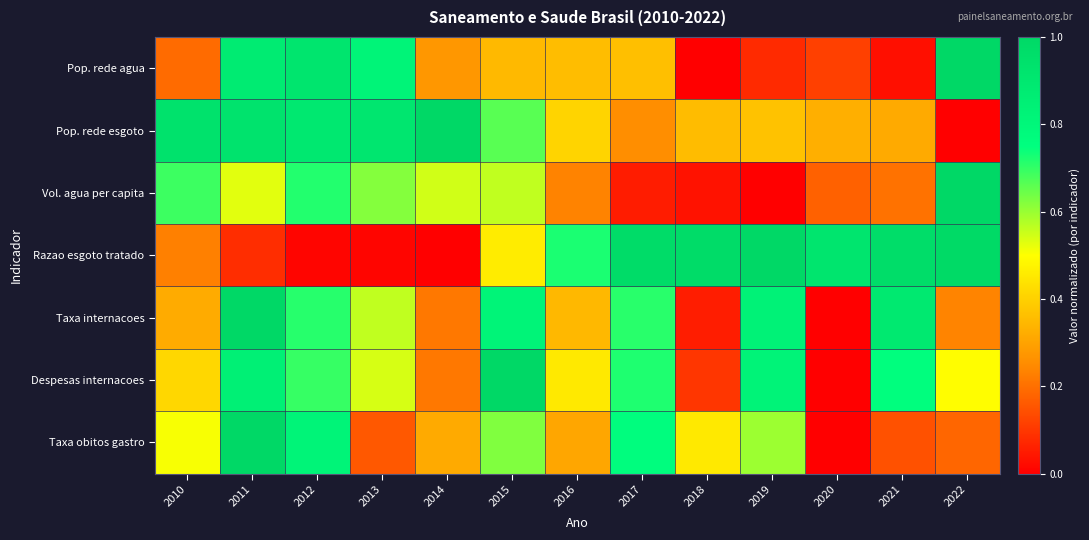

Which series has the largest total across all categories?

Pop. rede esgoto